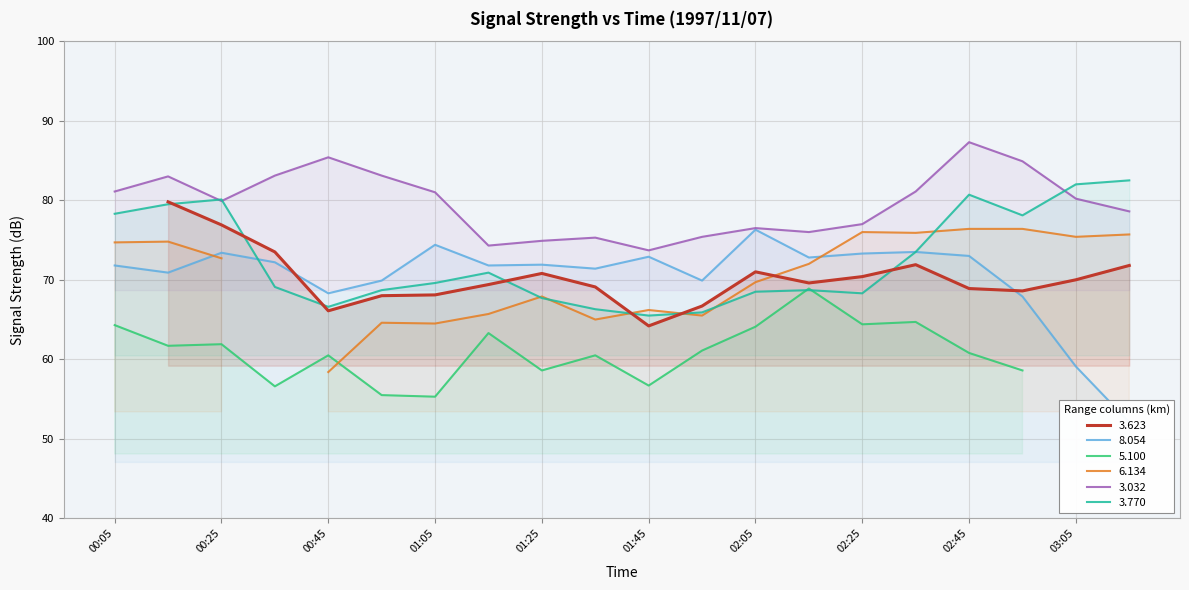

At how many categories does at least one series exceed 67?

20